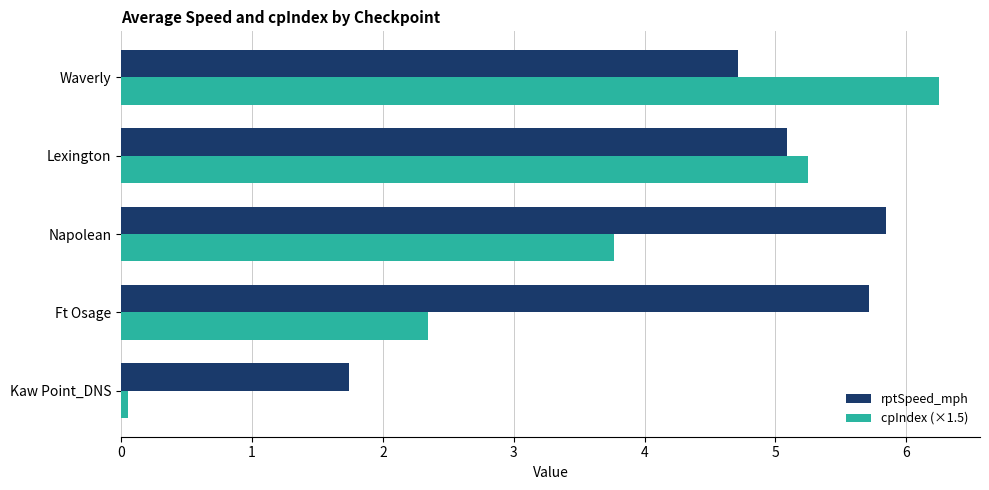

What is the average value of the cpIndex (×1.5) series?

3.5